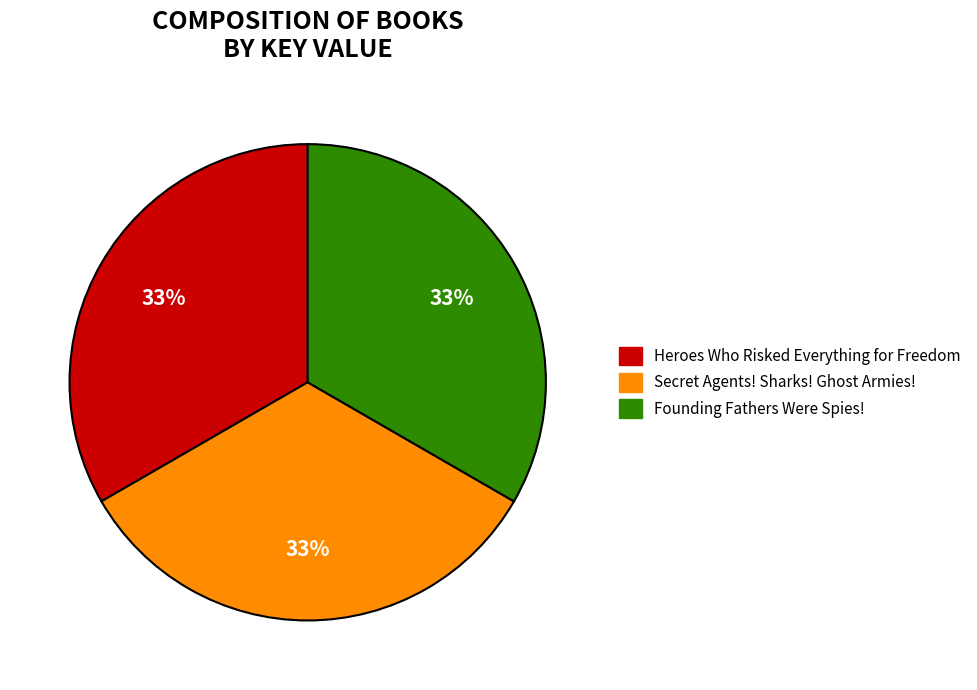

What is the ratio of the value at Secret Agents! Sharks! Ghost Armies! to the value at Heroes Who Risked Everything for Freedom?

1.0